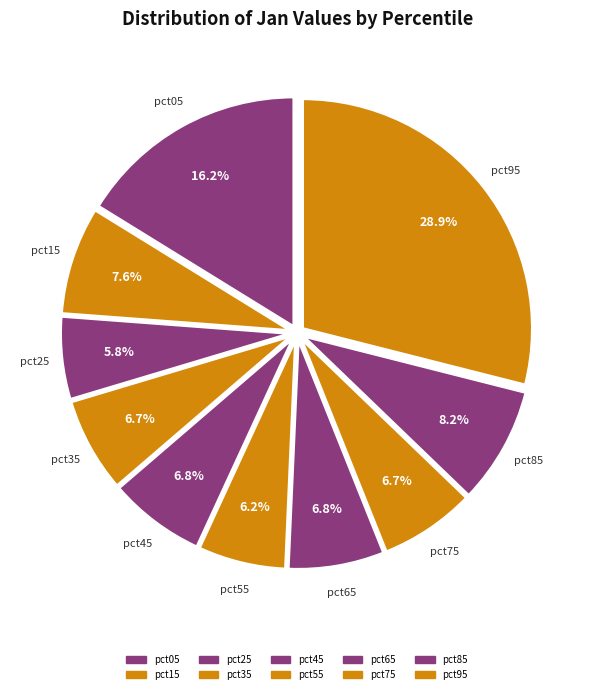

Between pct55 and pct95, which is larger?

pct95